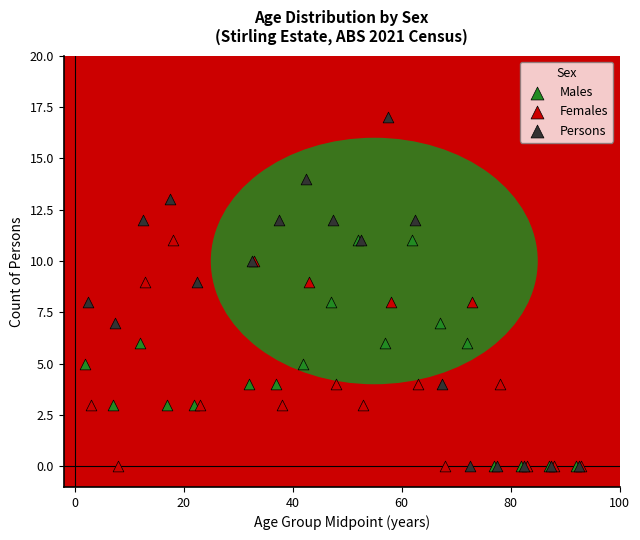

Which series has the widest spread of Y values?

Persons